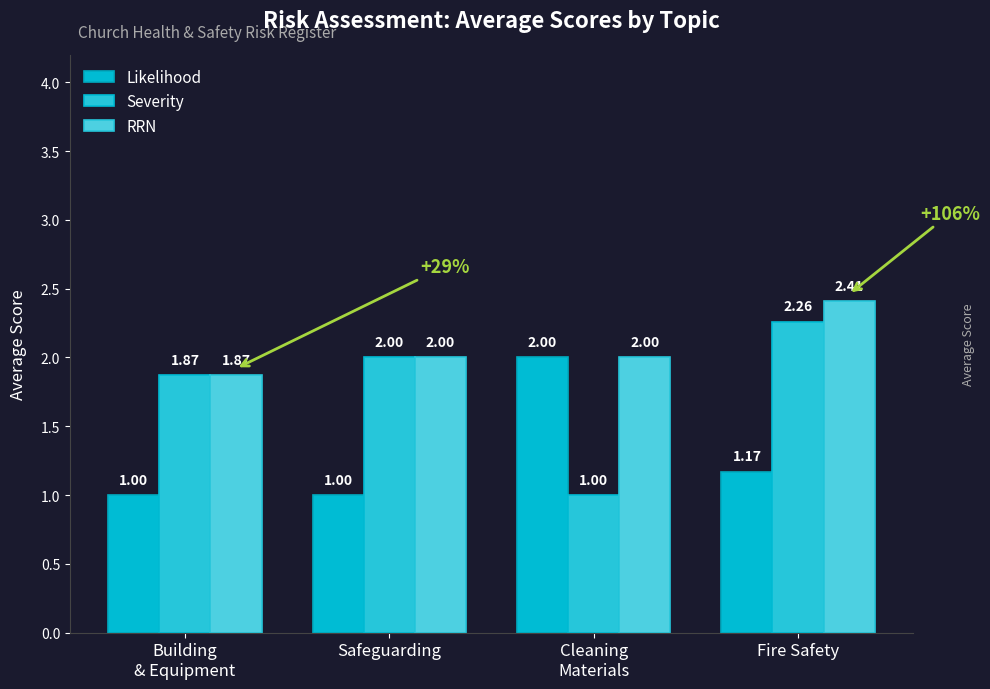

What is the difference between the RRN values at Building
& Equipment and Cleaning
Materials?

0.1